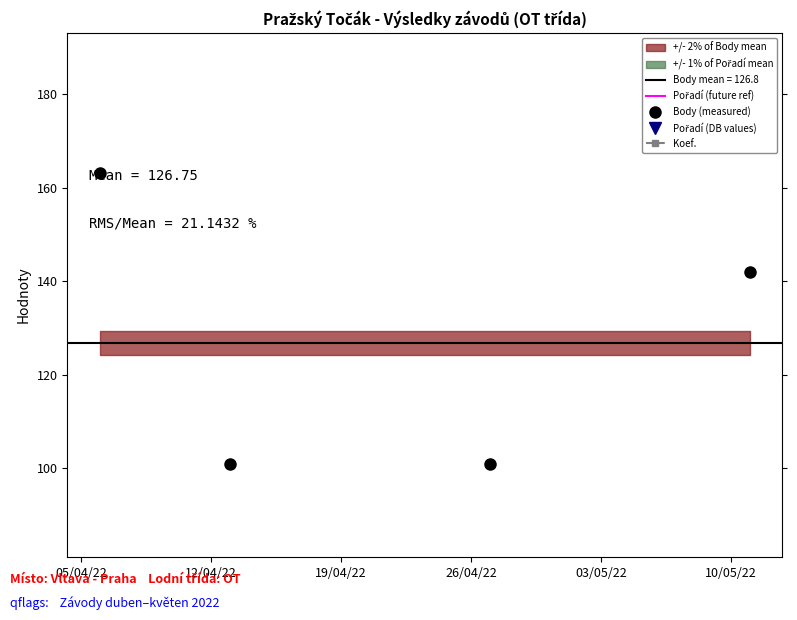

What is the value of the Body (measured) point at the 1st from the left?

163